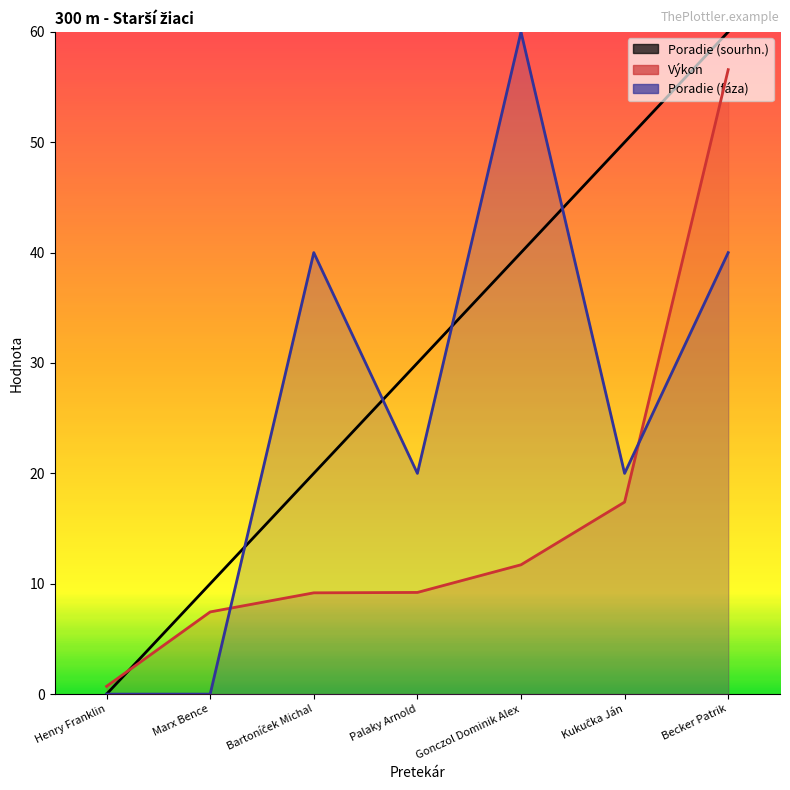

List the series in order of their peak value, lowest first.

Výkon, Poradie (sourhn.), Poradie (fáza)